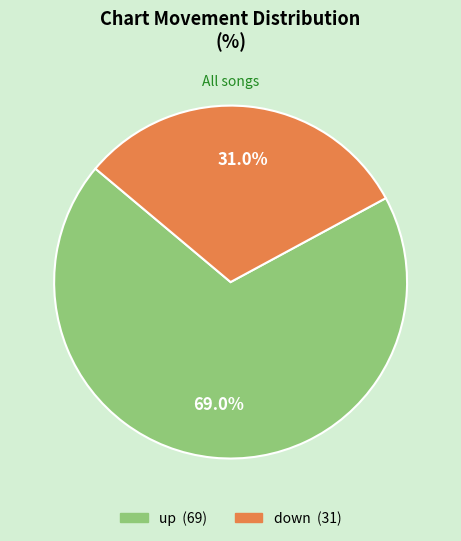

Approximately how many times larger is the value at down compared to up?

0.4